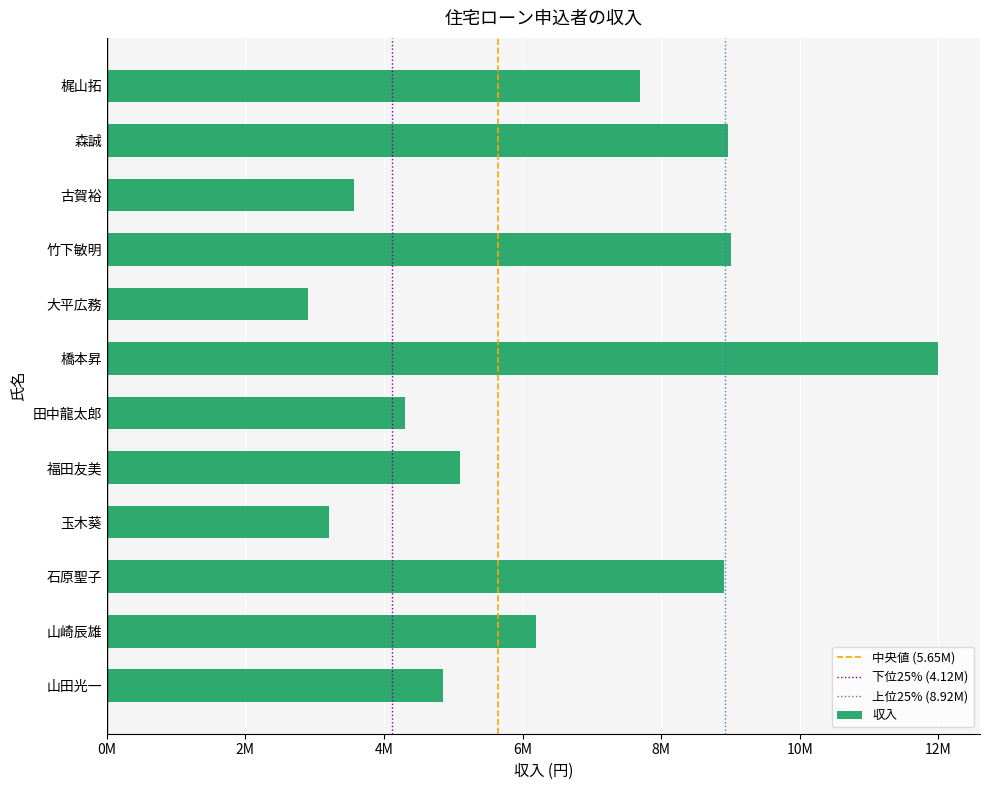

What is the difference between the second highest and second lowest values?

5800000